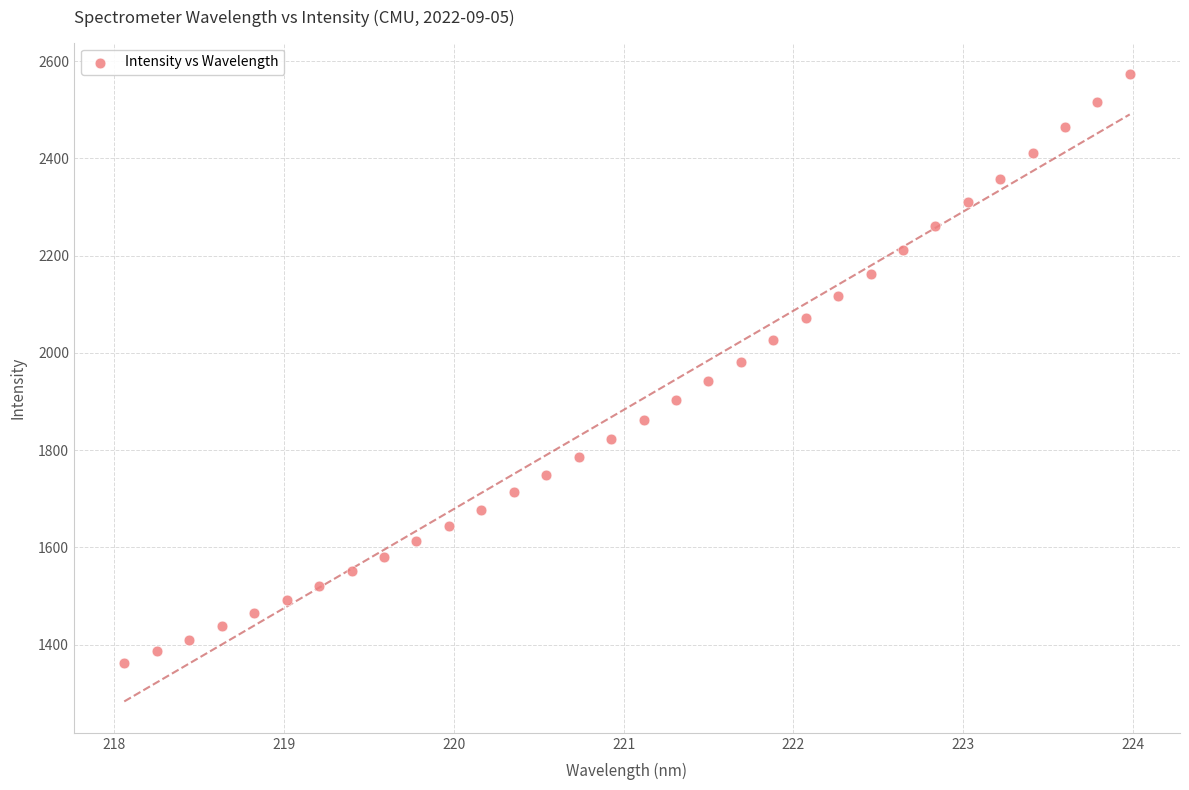

What is the range of Y values (max minus min)?

1211.3